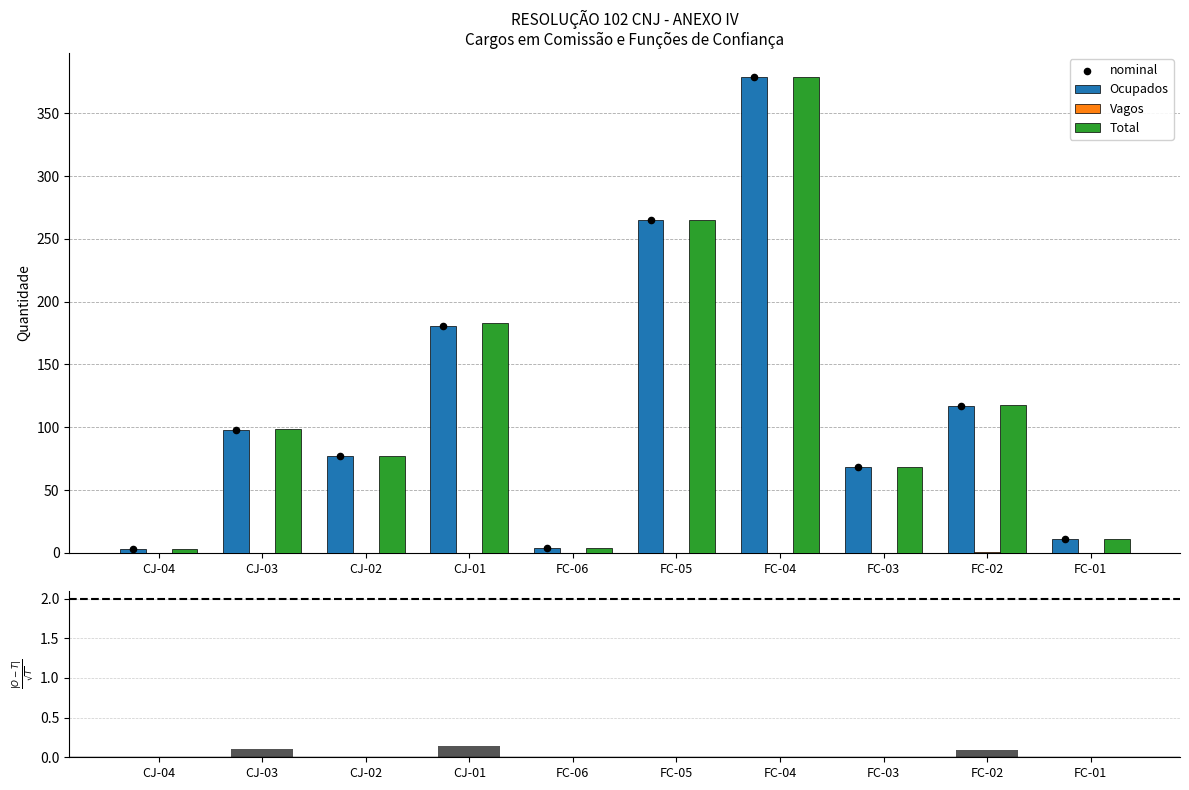

What is the total value across all series at CJ-01?

545.1